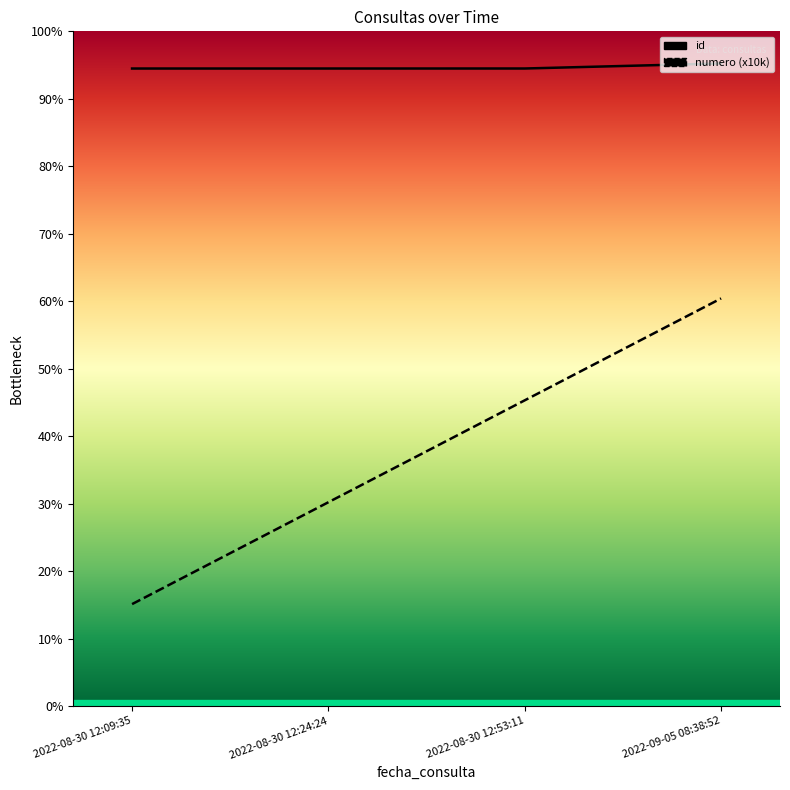

Count the number of data series in this chart.

2